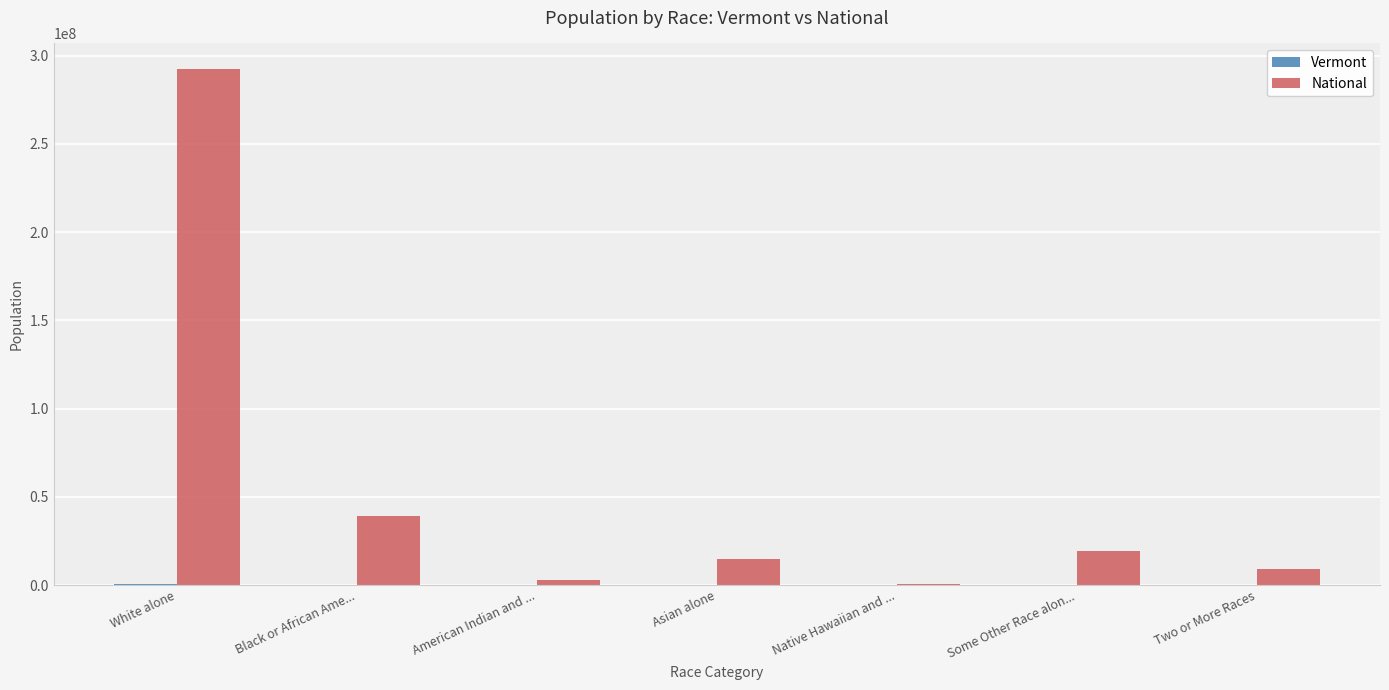

What is the greatest value displayed?

292223553